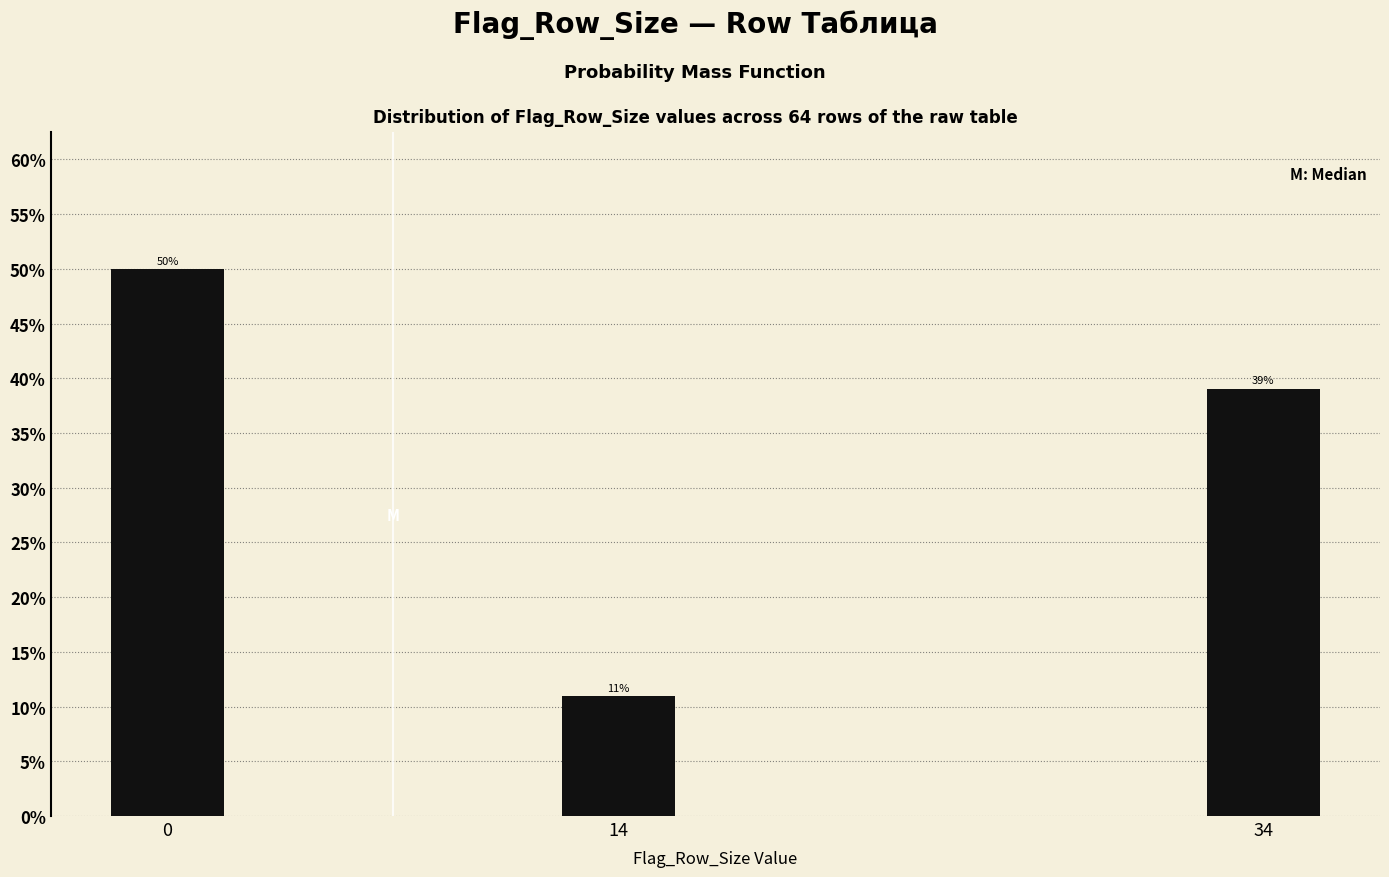

True or false: the data shows 50.0 at 0.

True